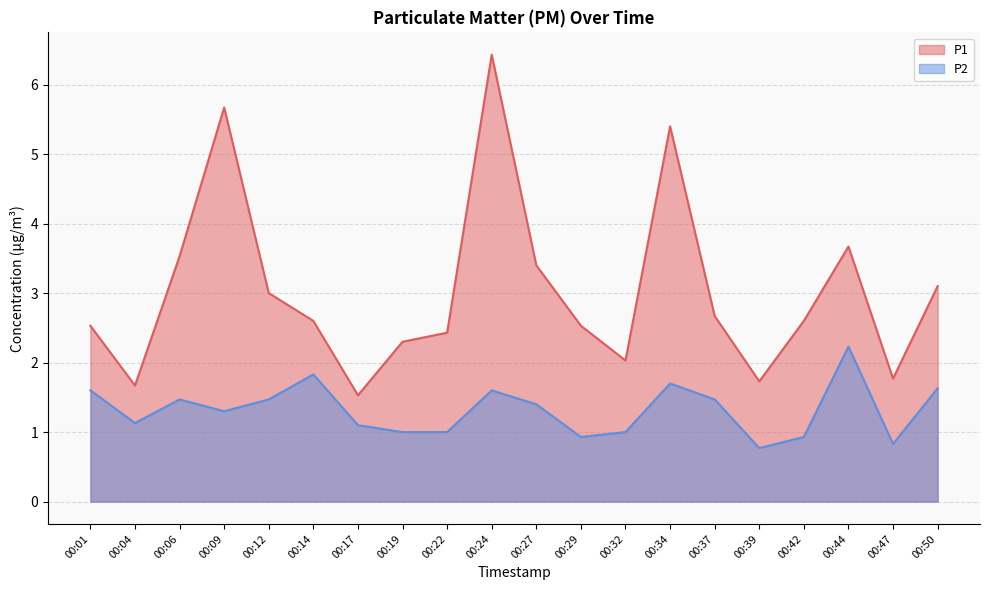

At which category does P1 reach its first local valley?

00:04